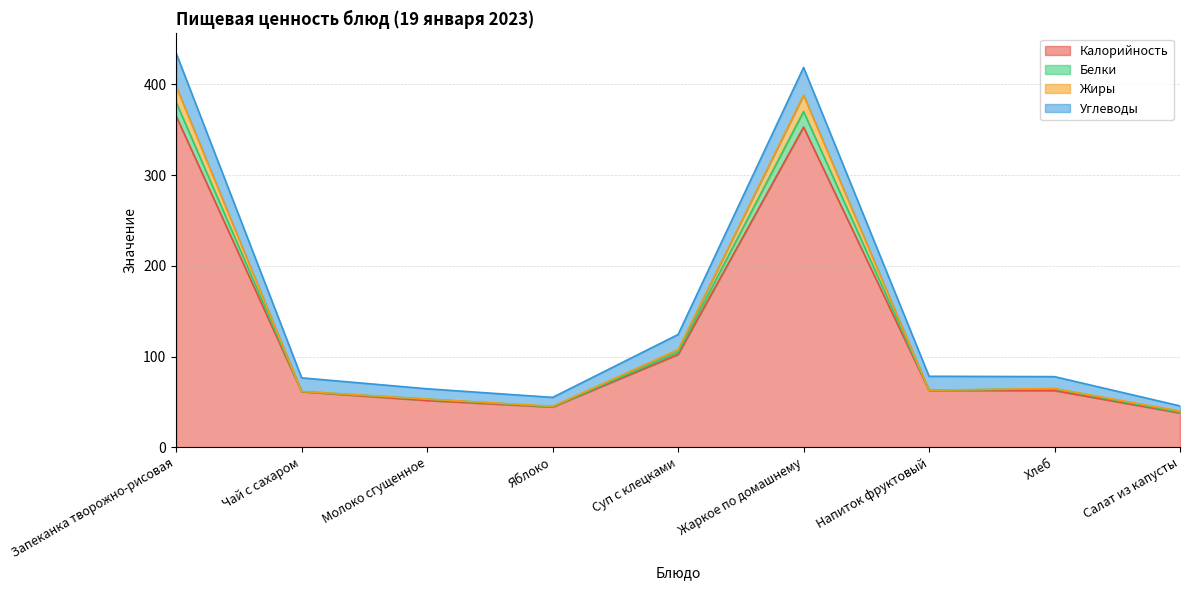

The value of Калорийность at Запеканка творожно-рисовая is 365.1. True or false?

True